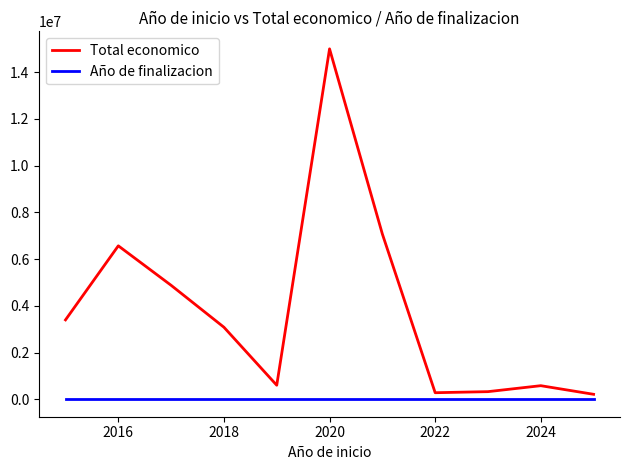

Count the number of categories in the chart.

11